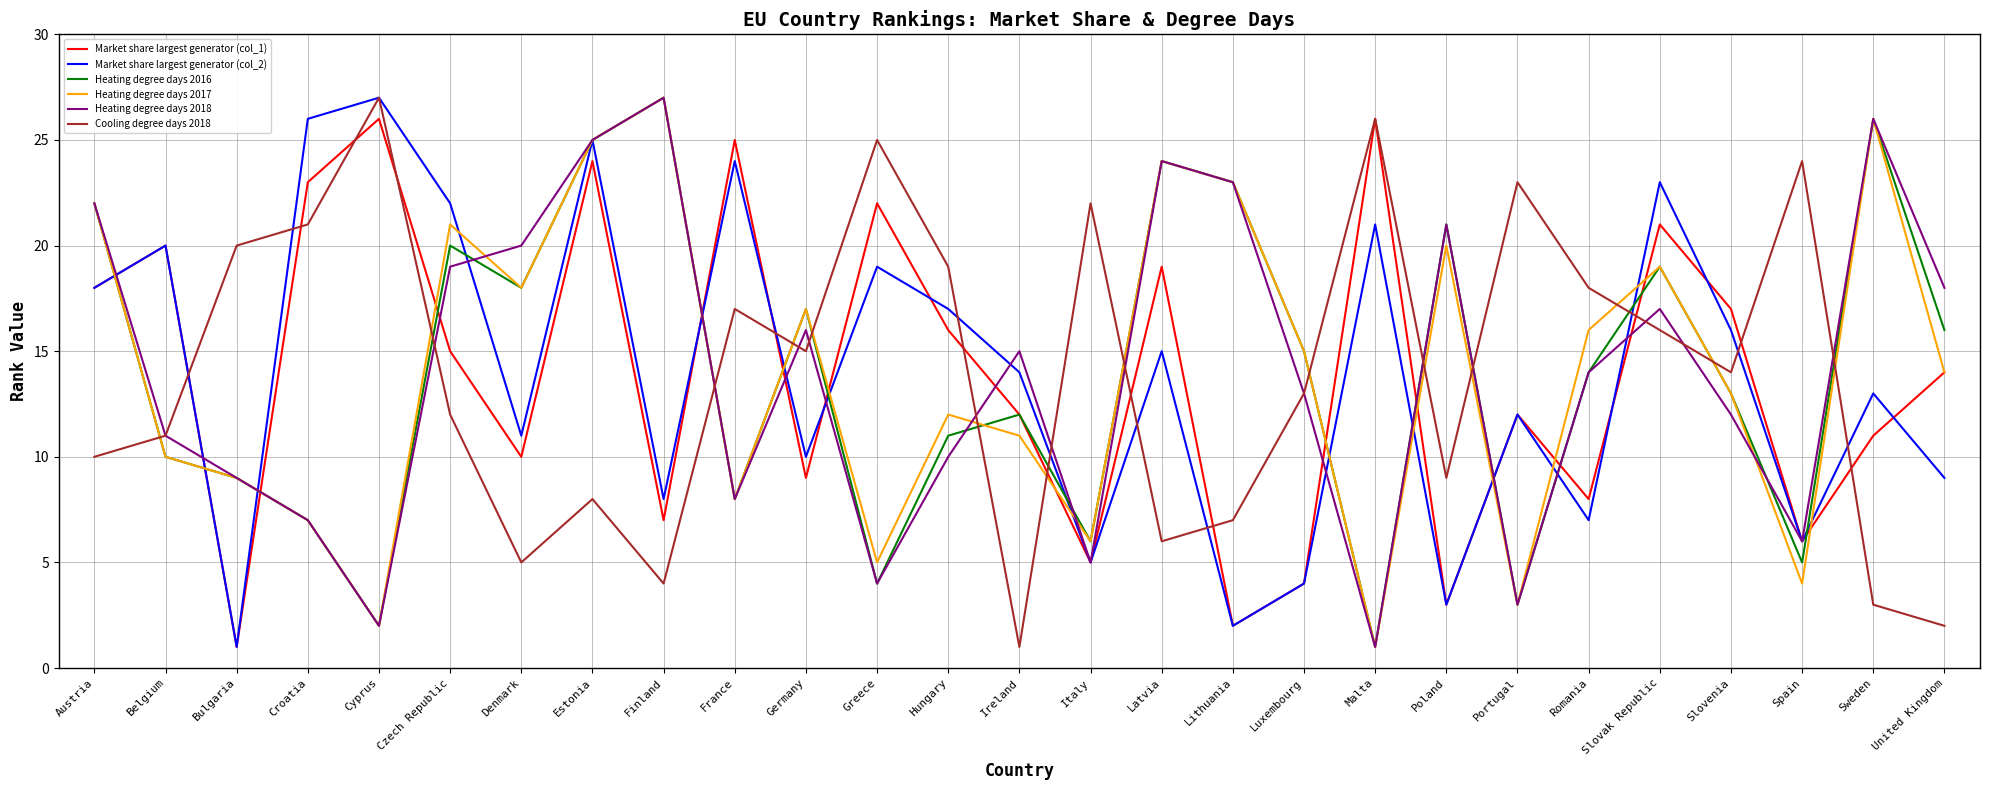

Rank the series at Hungary from lowest to highest value.

Heating degree days 2018, Heating degree days 2016, Heating degree days 2017, Market share largest generator (col_1), Market share largest generator (col_2), Cooling degree days 2018